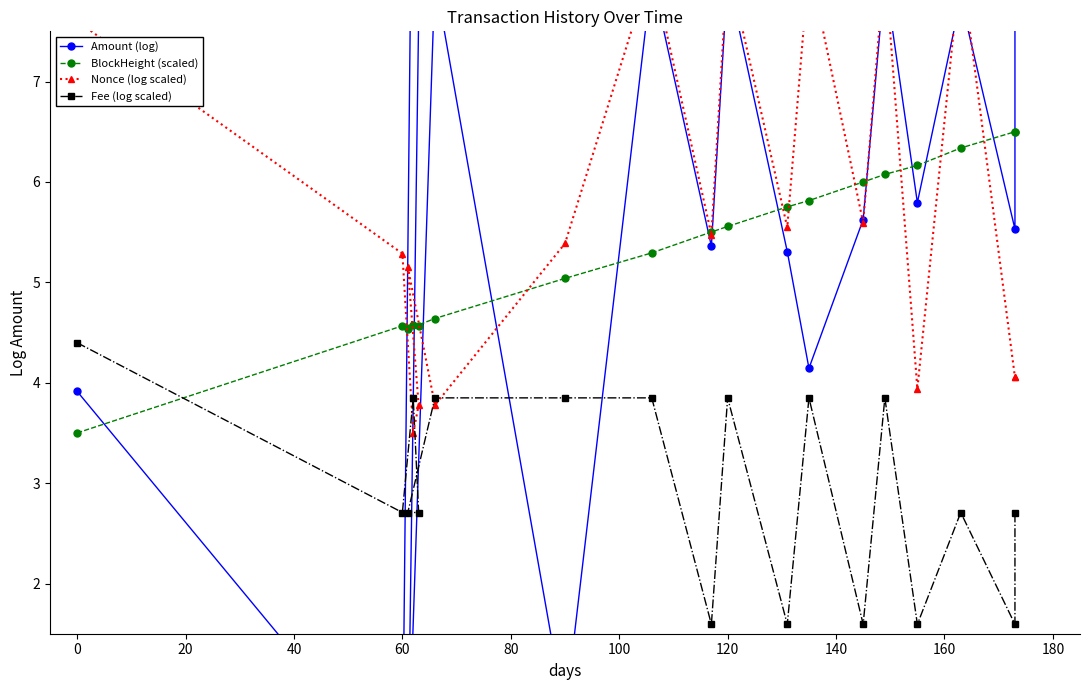

What is the value of the Nonce (log scaled) point at the 16th from the left?

8.2